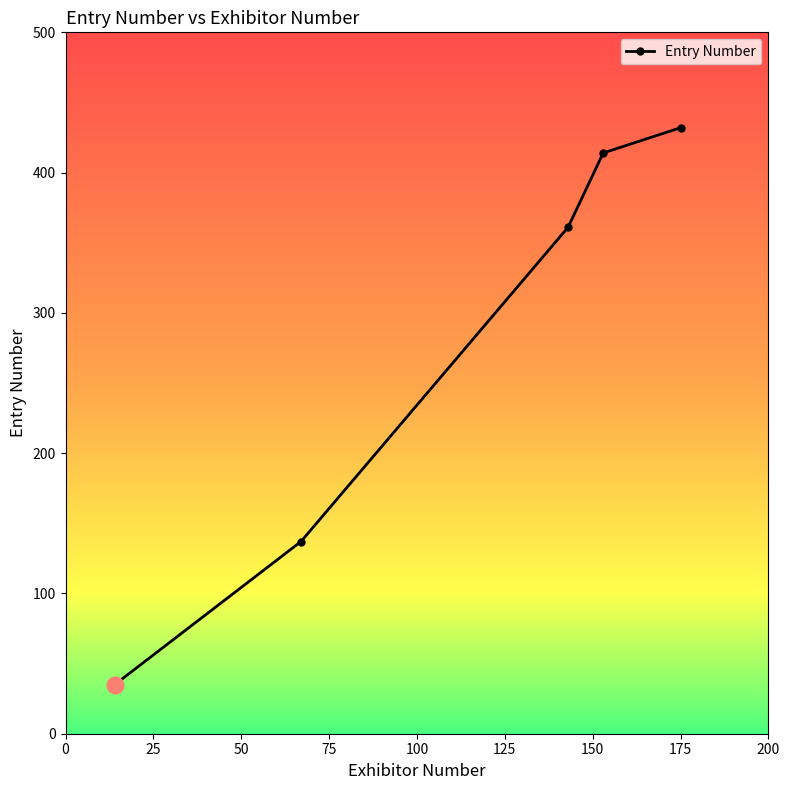

What is the minimum value shown in the chart?

35